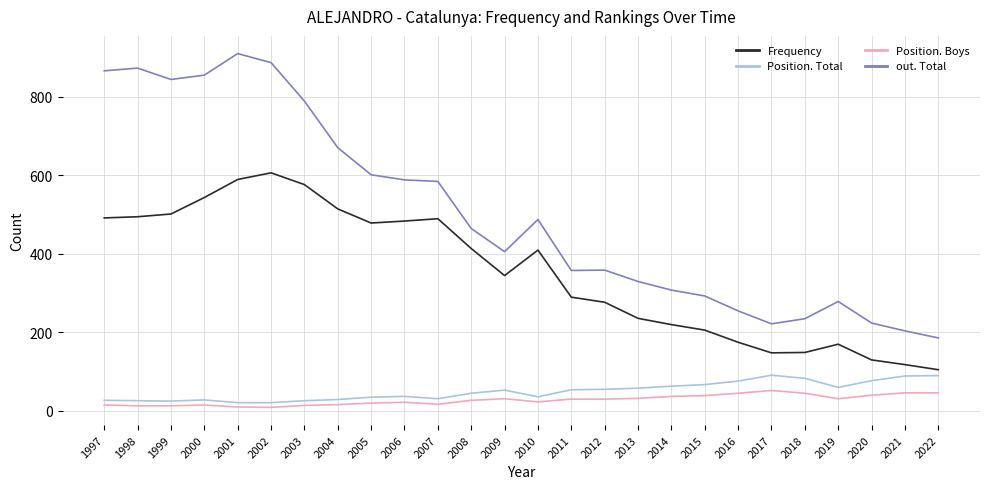

Between 2002 and 2003, which series saw the biggest shift?

out. Total